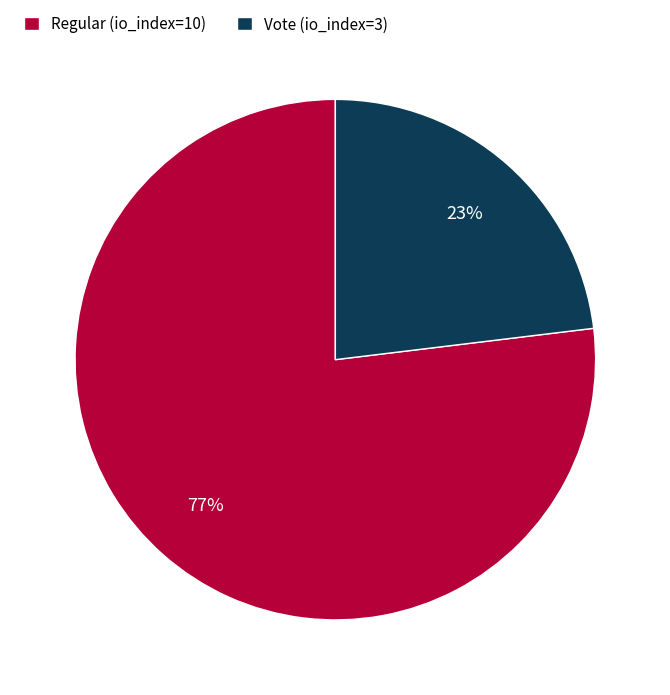

Which category has the smallest portion of the pie?

Vote (io_index=3)